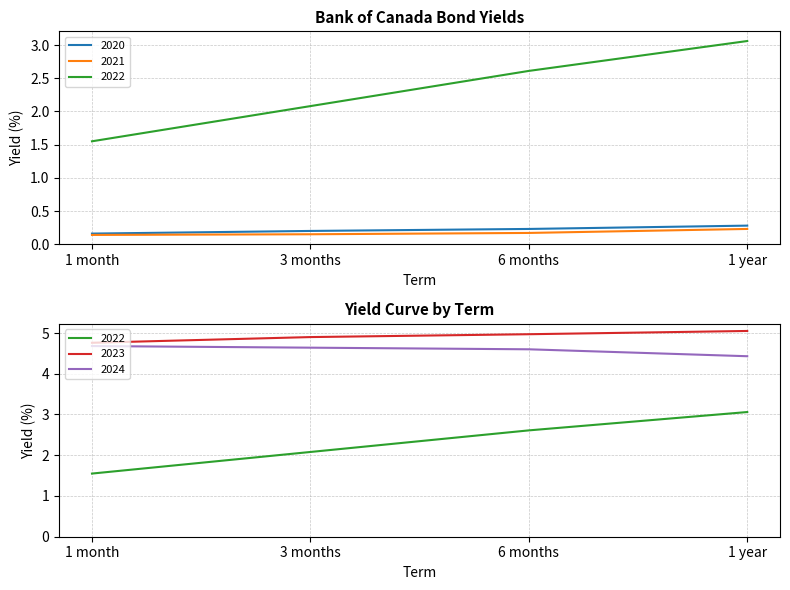

What is the approximate value of 2024 at 1 month?

4.7